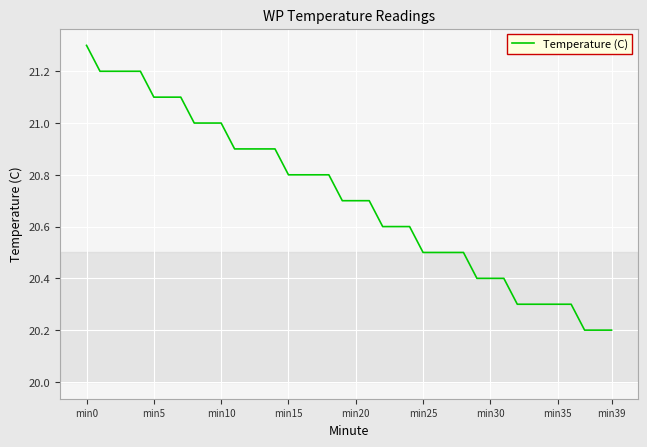

What is the maximum value shown in the chart?

21.3